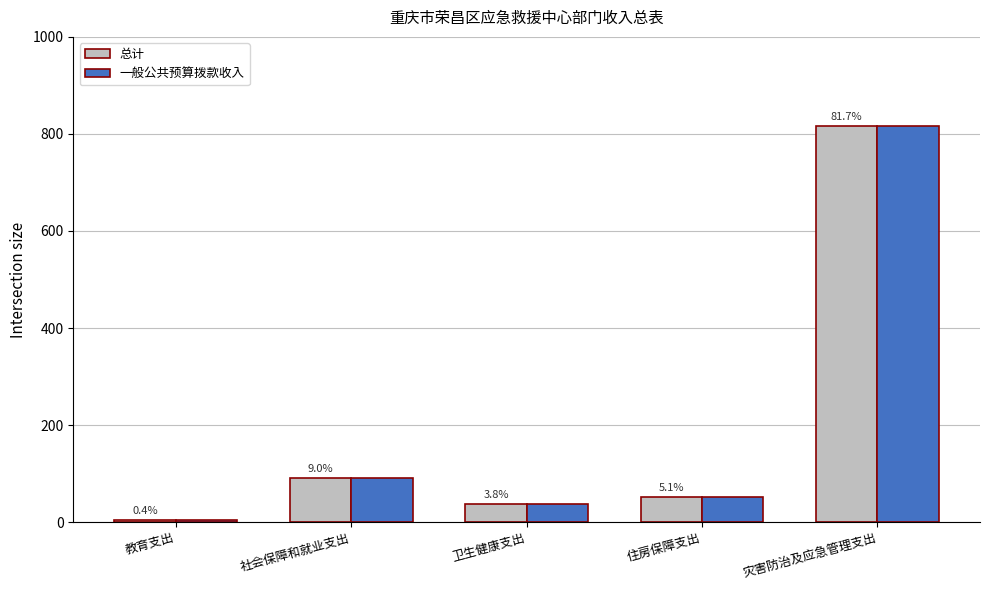

Reading right to left, list all the values displayed in this chart.

总计: 灾害防治及应急管理支出=817.0	住房保障支出=50.9	卫生健康支出=37.8	社会保障和就业支出=90.3	教育支出=3.6
一般公共预算拨款收入: 灾害防治及应急管理支出=817.0	住房保障支出=50.9	卫生健康支出=37.8	社会保障和就业支出=90.3	教育支出=3.6